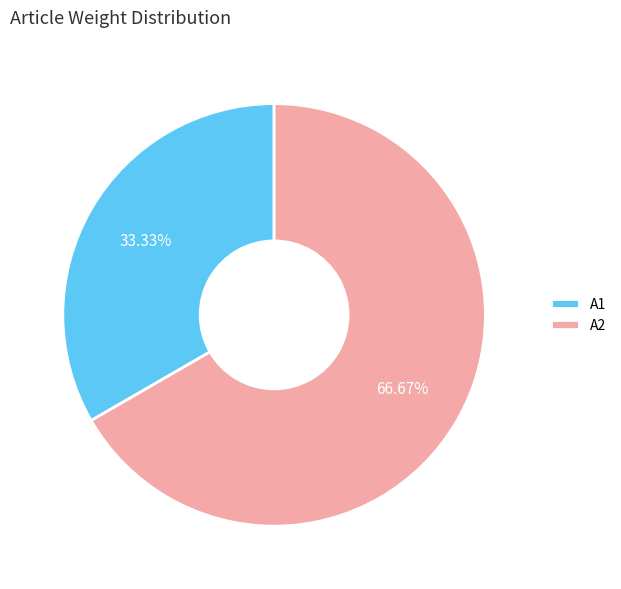

What is the ratio of the value at A2 to the value at A1?

2.0